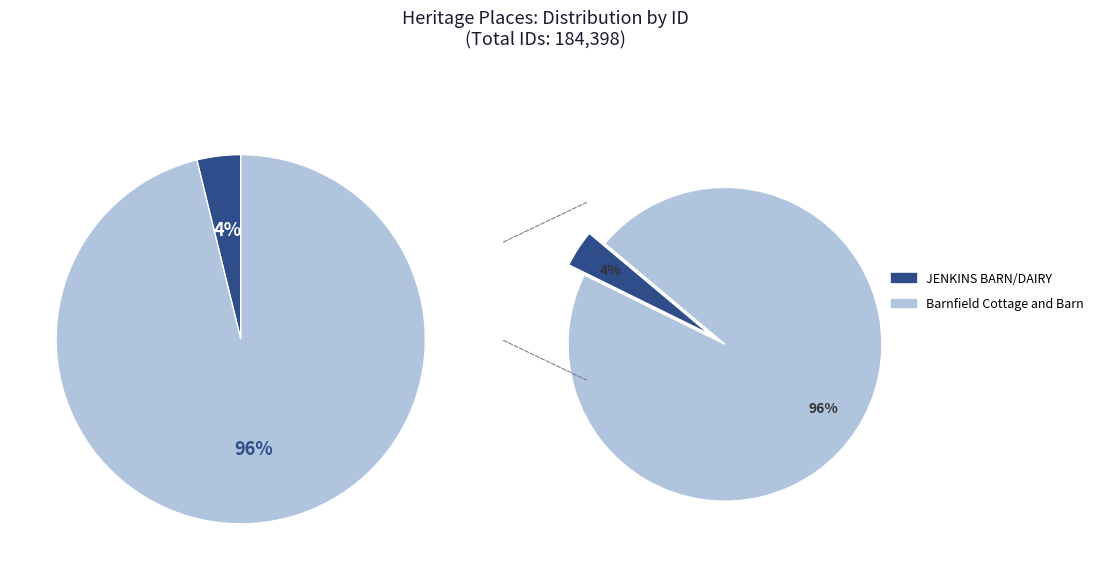

The Barnfield Cottage and Barn slice represents 96% of the pie. True or false?

True